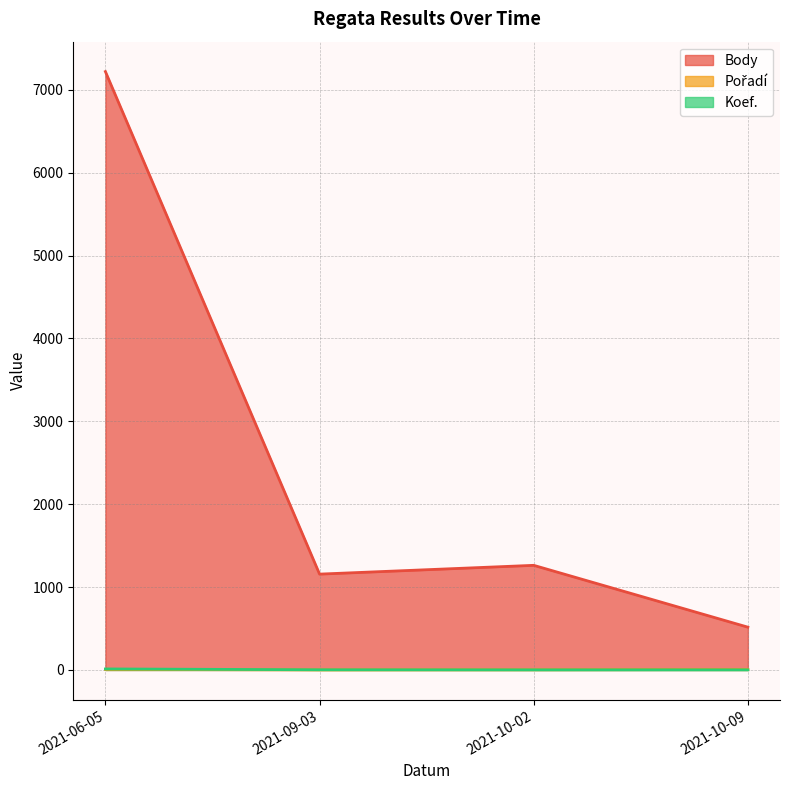

Does the chart display data point markers on the line(s)?

No